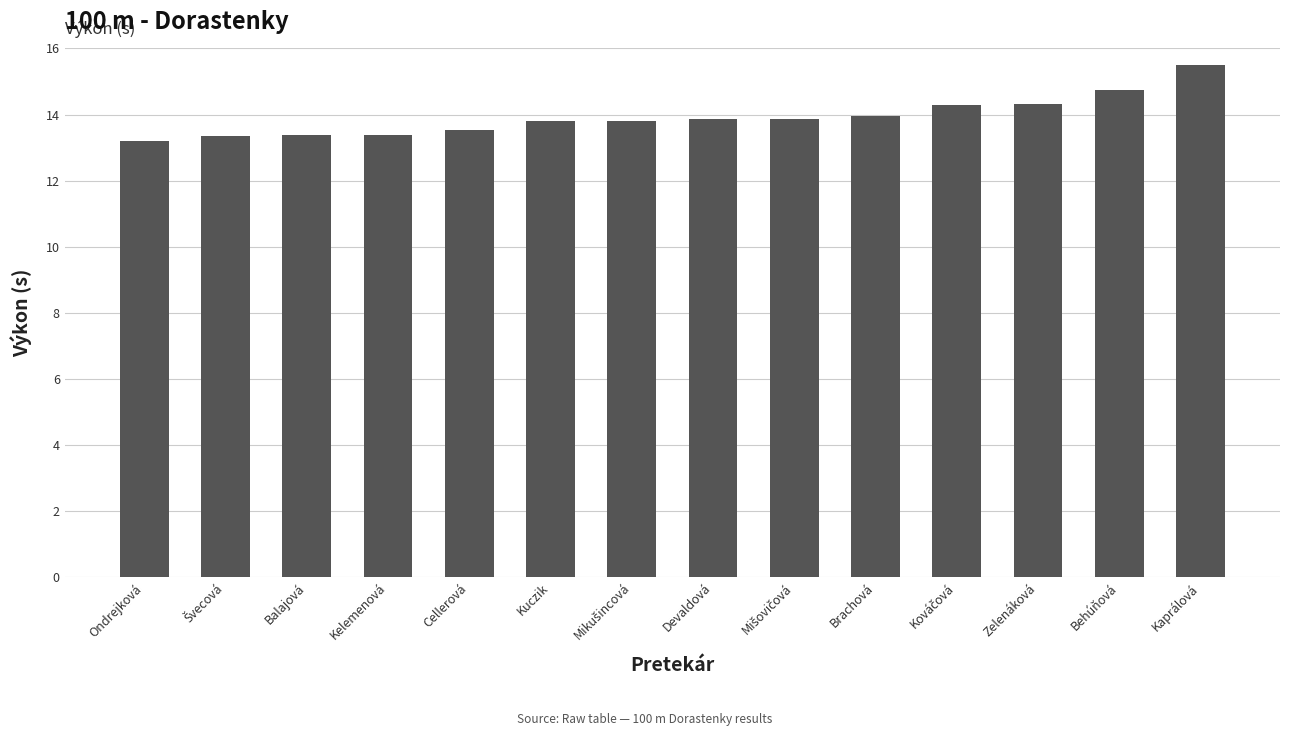

The chart shows a value of 13.5 at Cellerová. True or false?

True